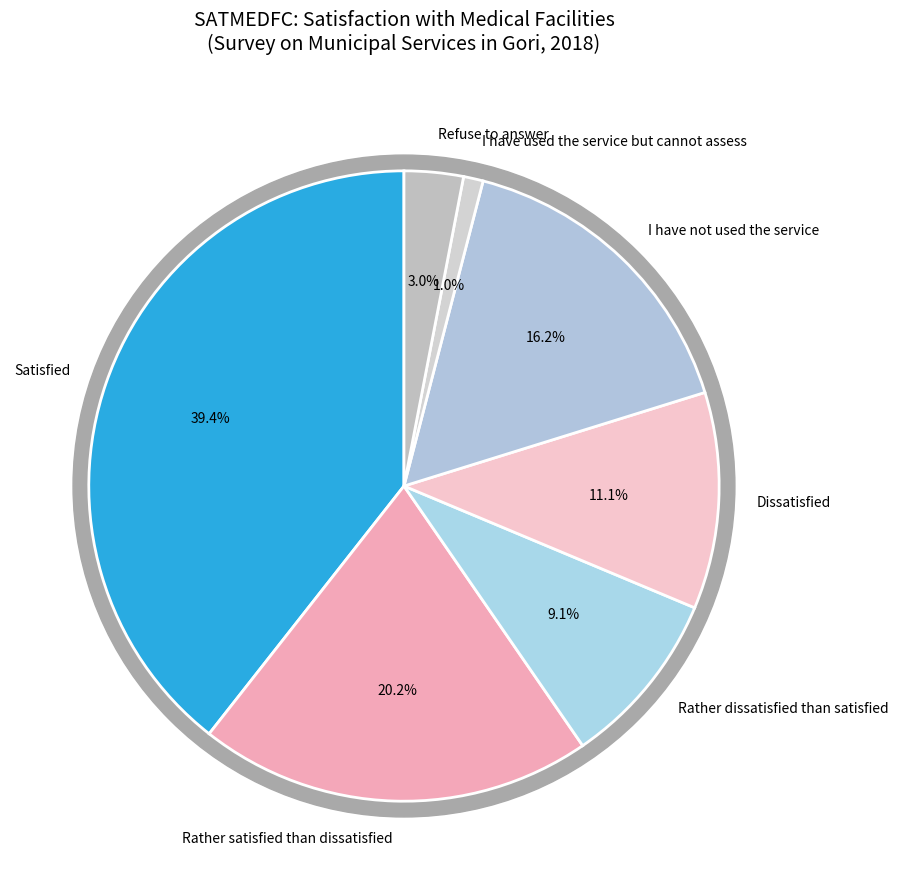

To the nearest percent, what is the combined percentage of Rather dissatisfied than satisfied and I have used the service but cannot assess?

10%